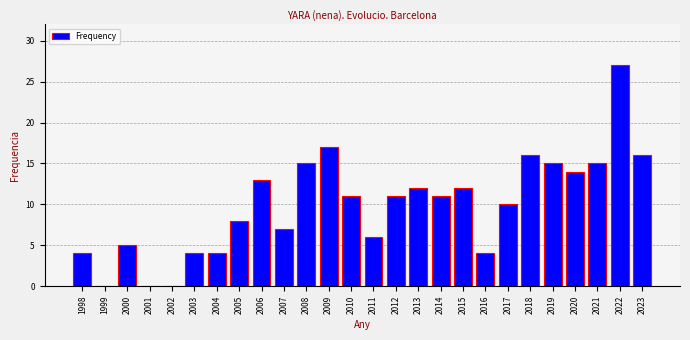

Reading left to right, transcribe all the data shown in this chart.

1998=4	1999=0	2000=5	2001=0	2002=0	2003=4	2004=4	2005=8	2006=13	2007=7	2008=15	2009=17	2010=11	2011=6	2012=11	2013=12	2014=11	2015=12	2016=4	2017=10	2018=16	2019=15	2020=14	2021=15	2022=27	2023=16